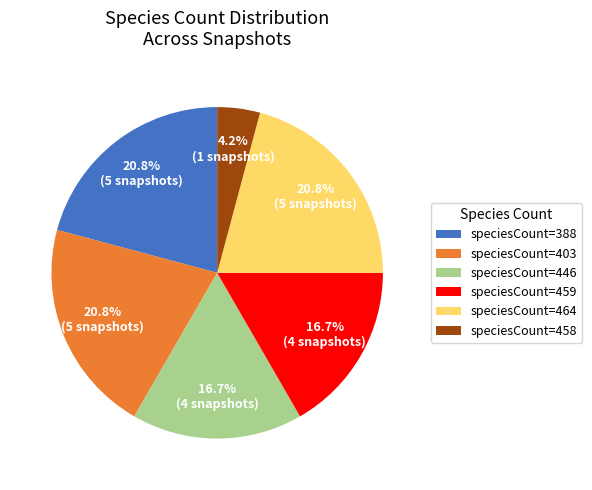

What is the smallest slice in the pie chart?

speciesCount=458